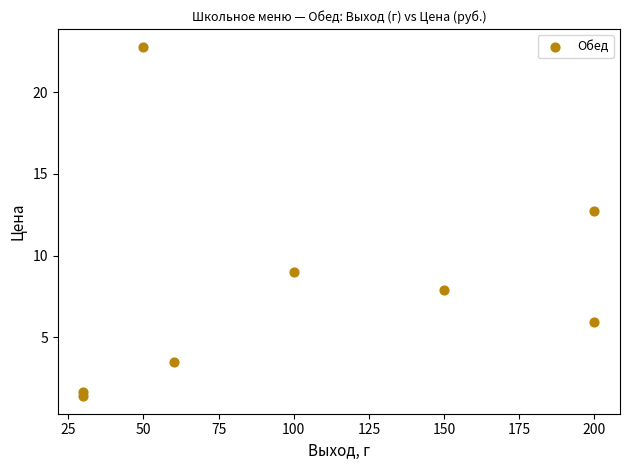

What is the range of X values (max minus min)?

170.0